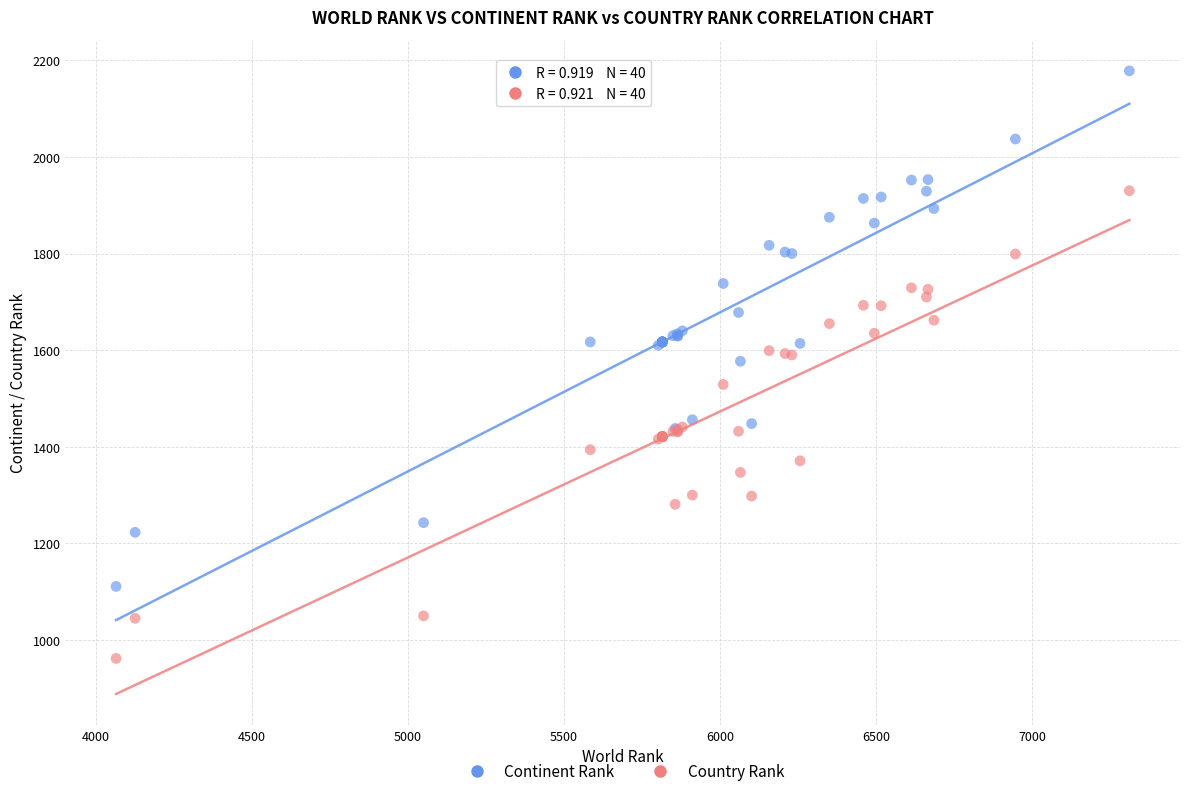

Which series has the largest Y range (max minus min)?

Continent Rank